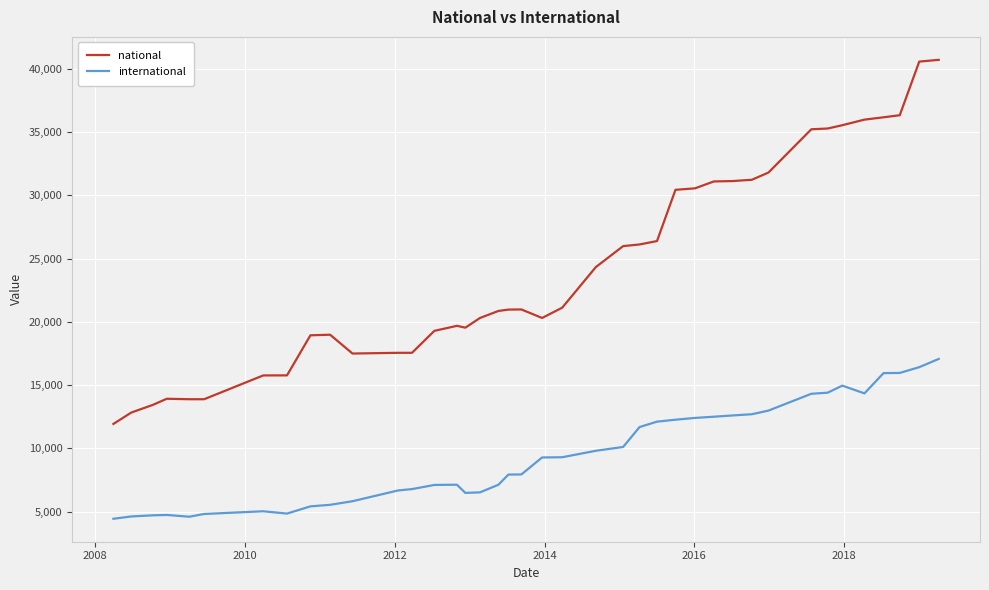

What is the minimum value shown in the chart?

4428